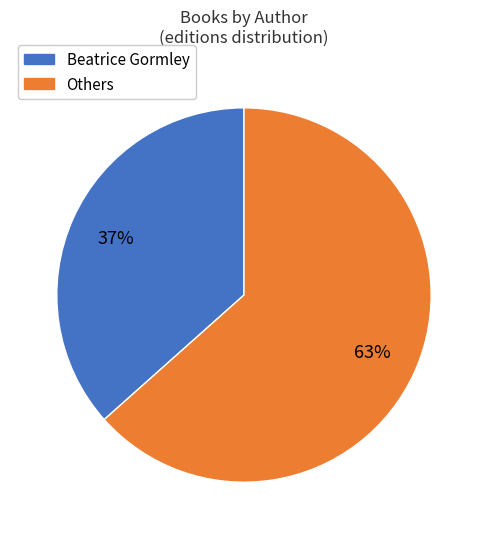

To the nearest percent, what is the average slice percentage?

50%